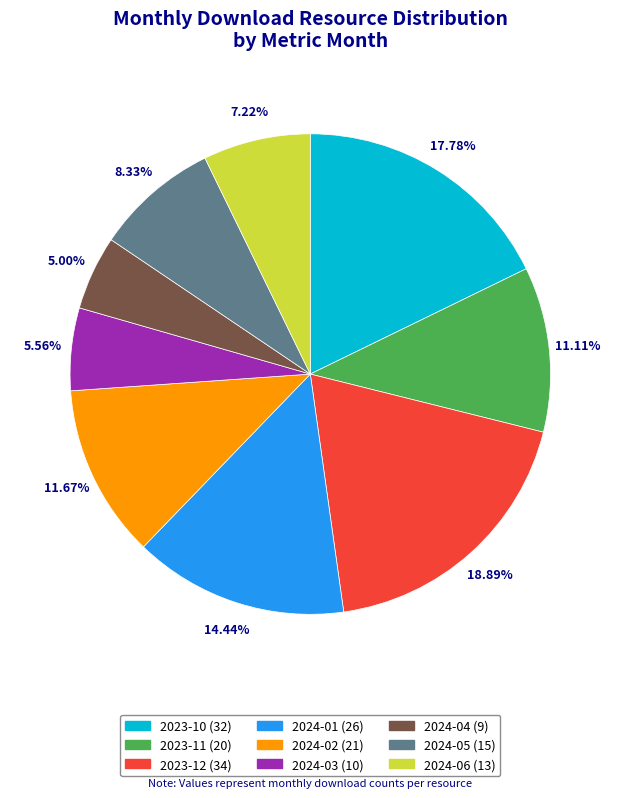

Combined, what portion of the pie is 2024-06 and 2023-10?

25.0%